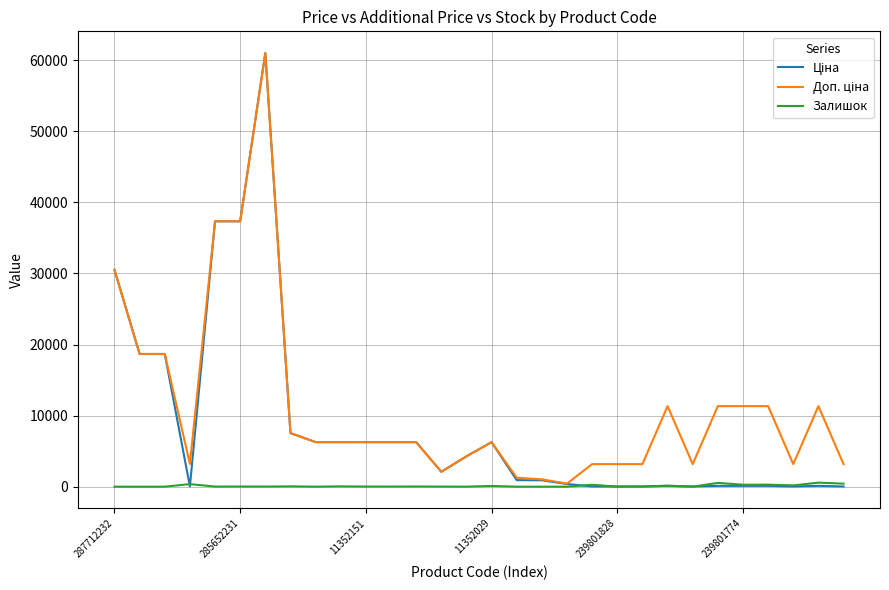

What is the greatest value displayed?

61024.7